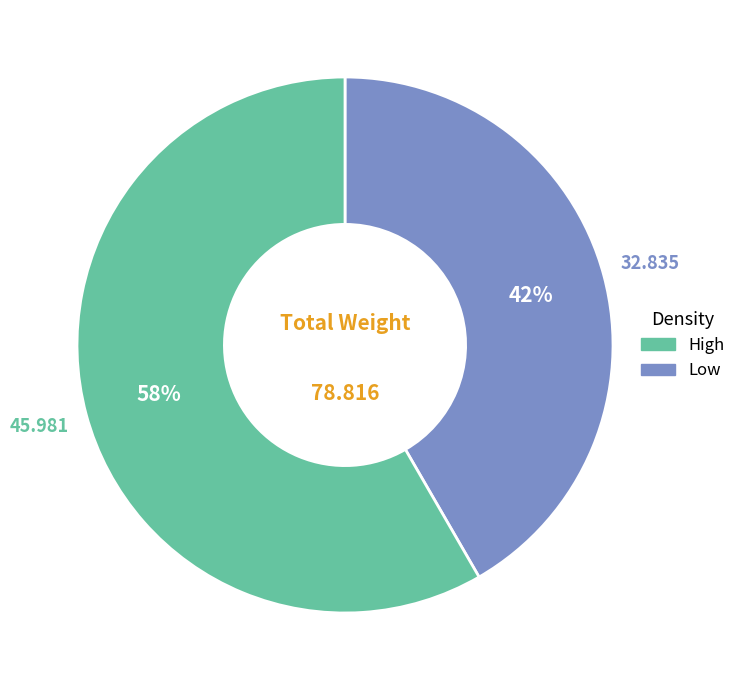

Is there any slice that represents more than half of the pie?

Yes